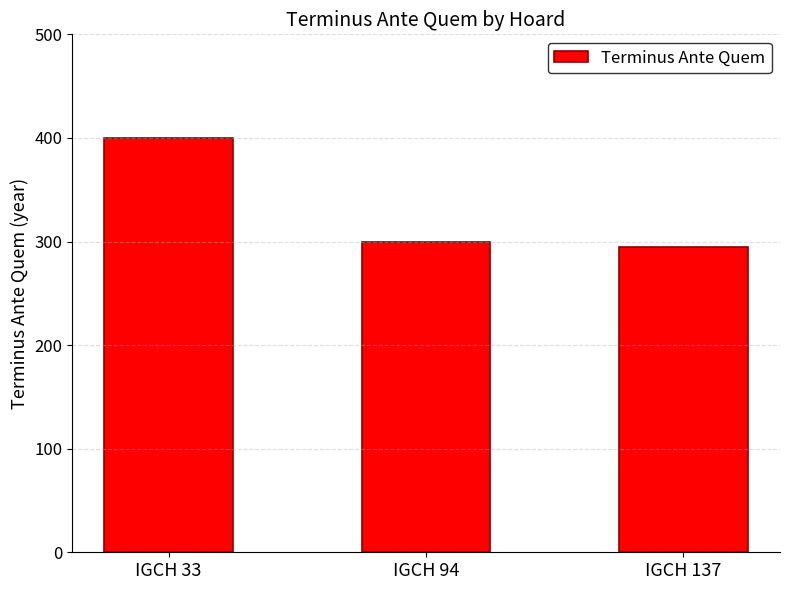

Rank the categories by value from highest to lowest.

IGCH 33, IGCH 94, IGCH 137